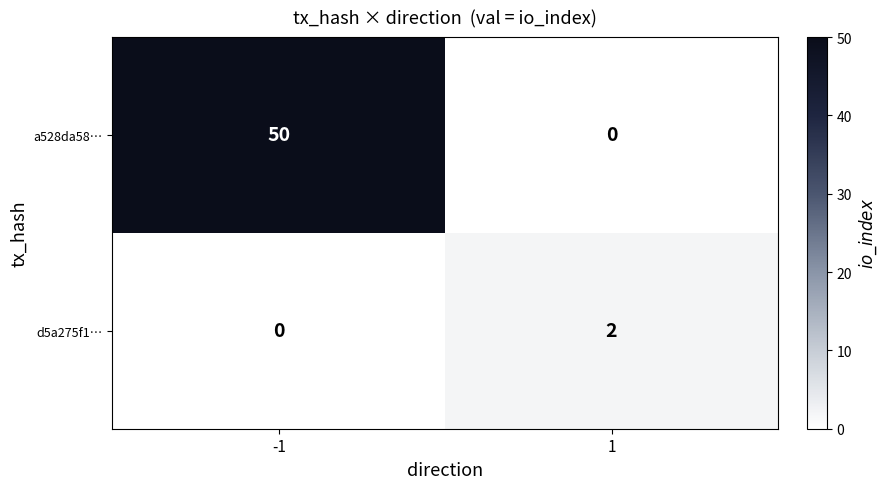

What is the difference between the highest and lowest values at 1?

2